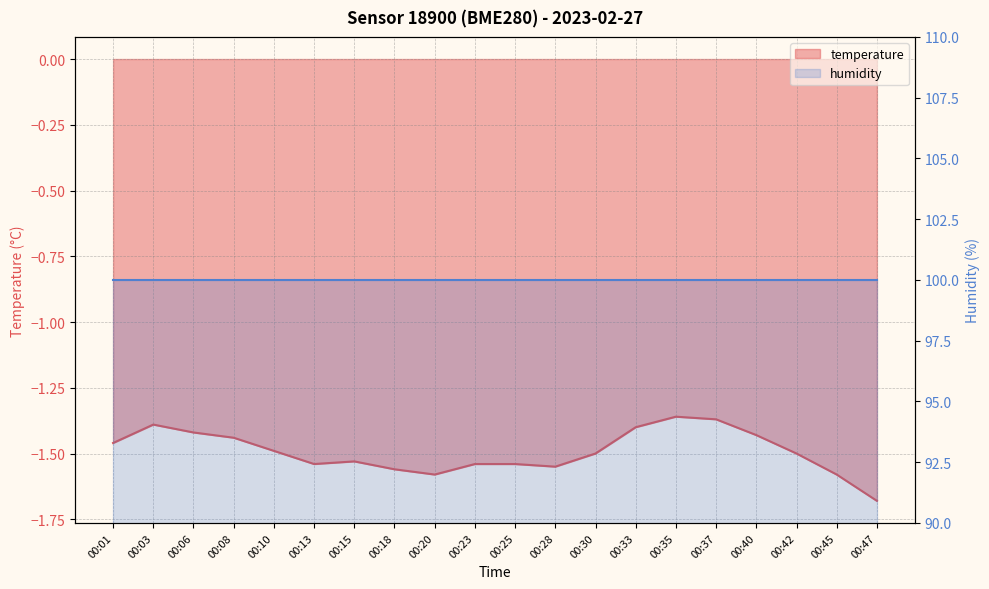

Where is the first local minimum?

00:13